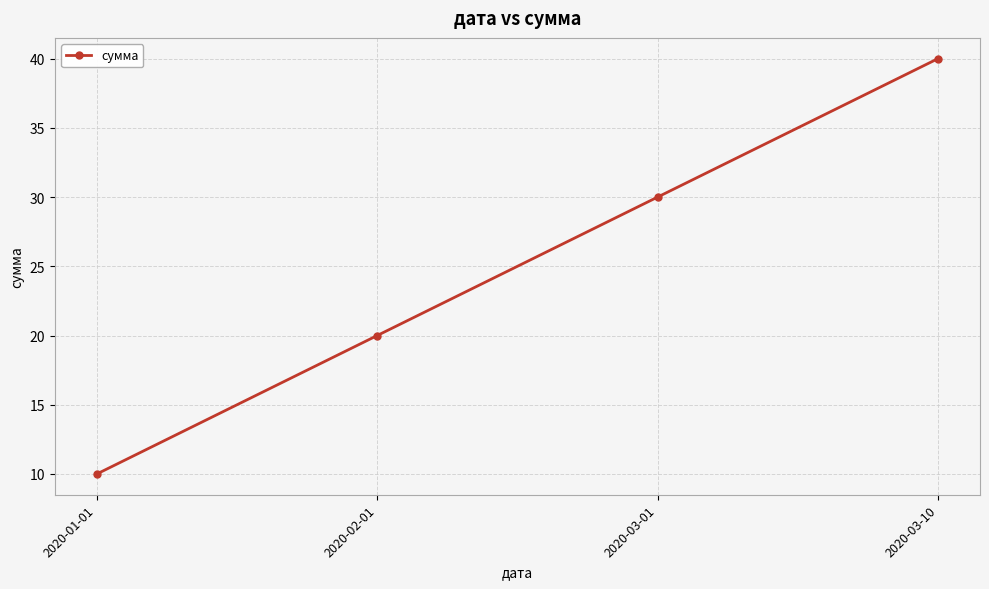

How many categories are shown in the chart?

4